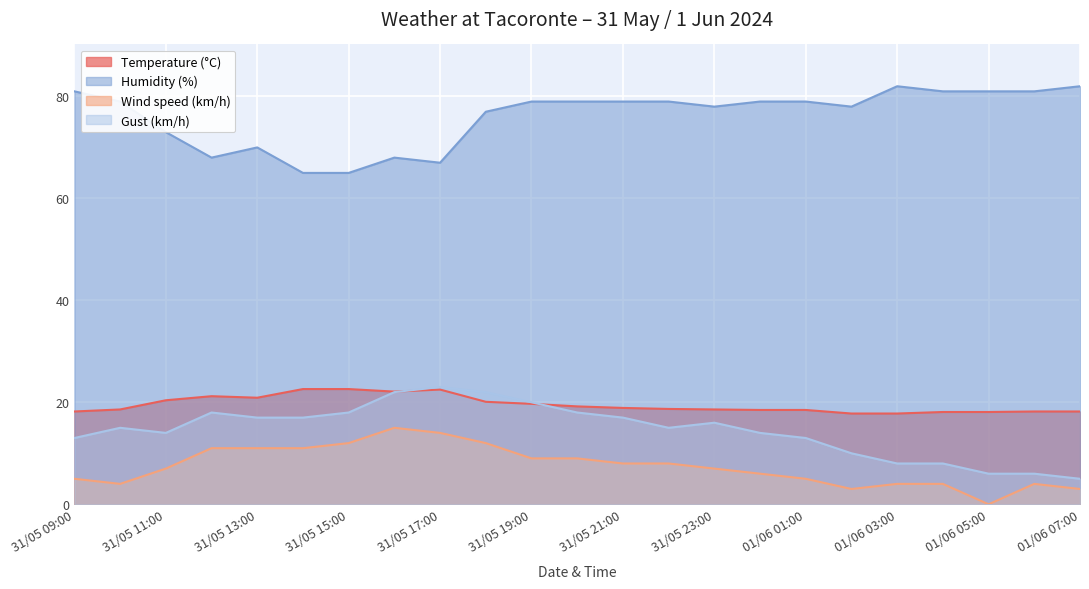

How many values in the Temperature (°C) series are below 18?

2